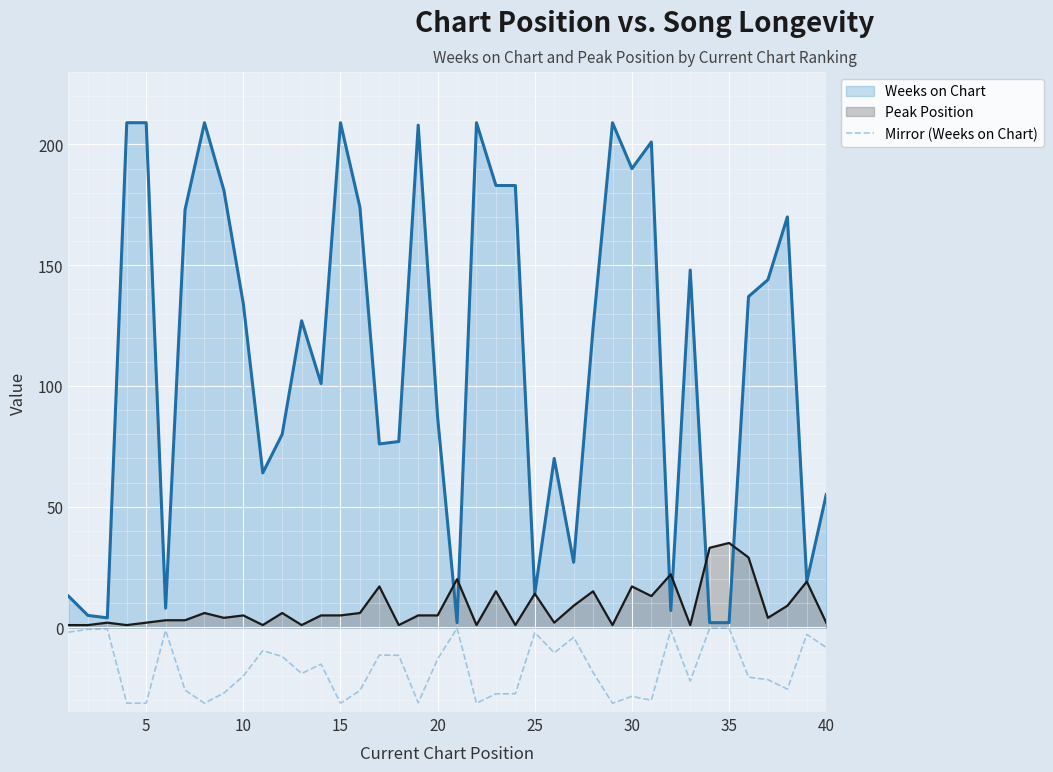

Which series has the largest total across all categories?

Weeks on Chart